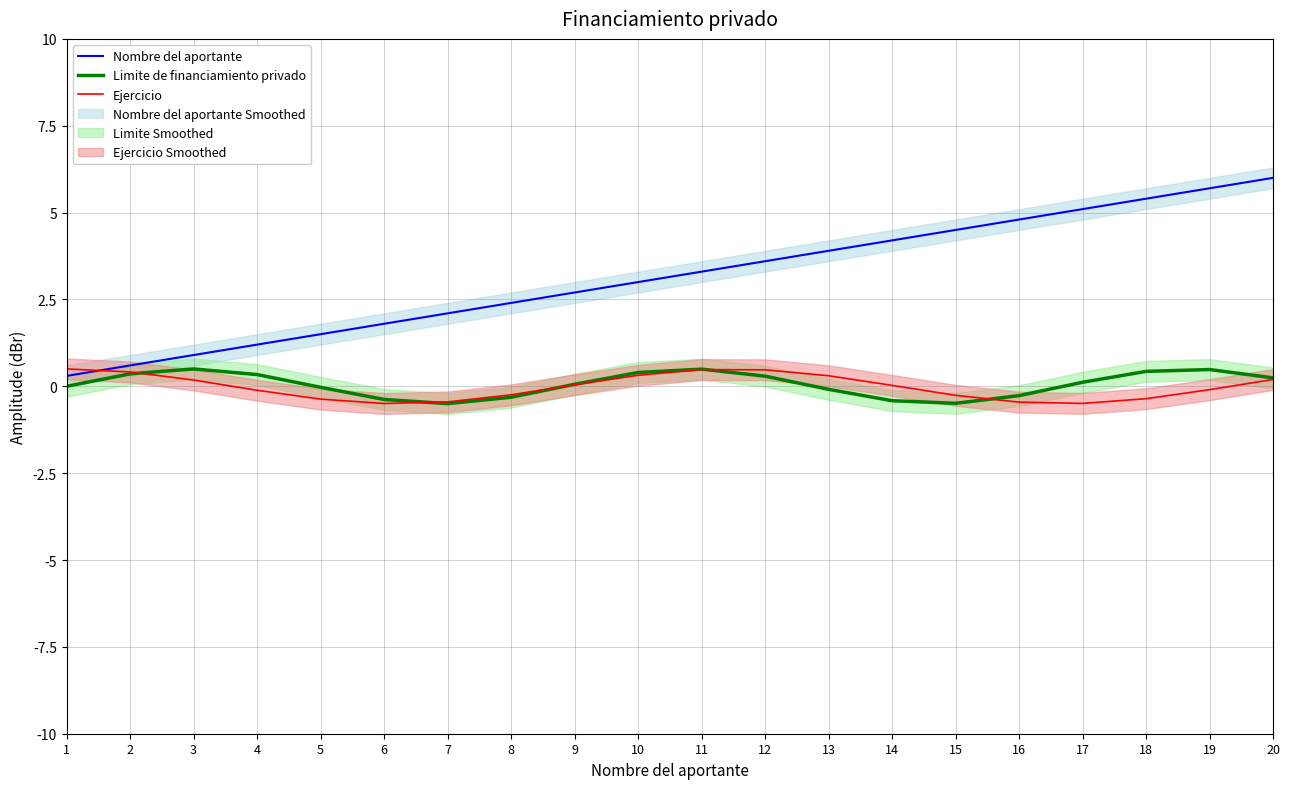

What are all the series names shown in the legend?

Nombre del aportante, Limite de financiamiento privado, Ejercicio